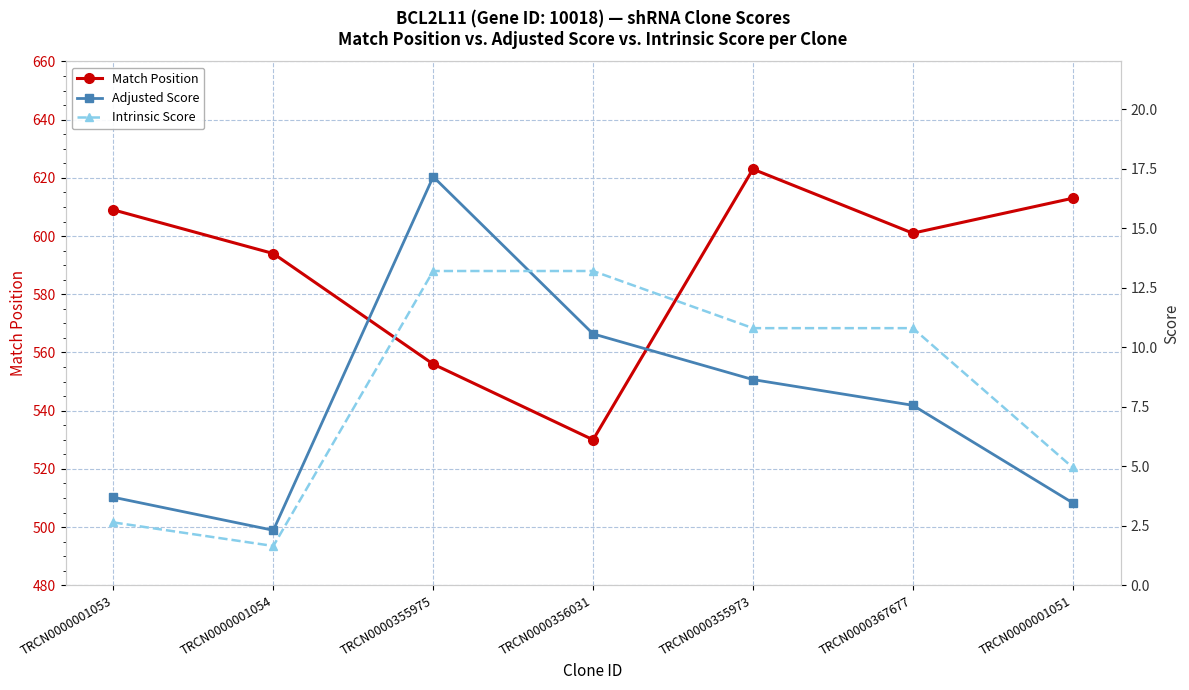

Read the Match Position value at TRCN0000001054.

594